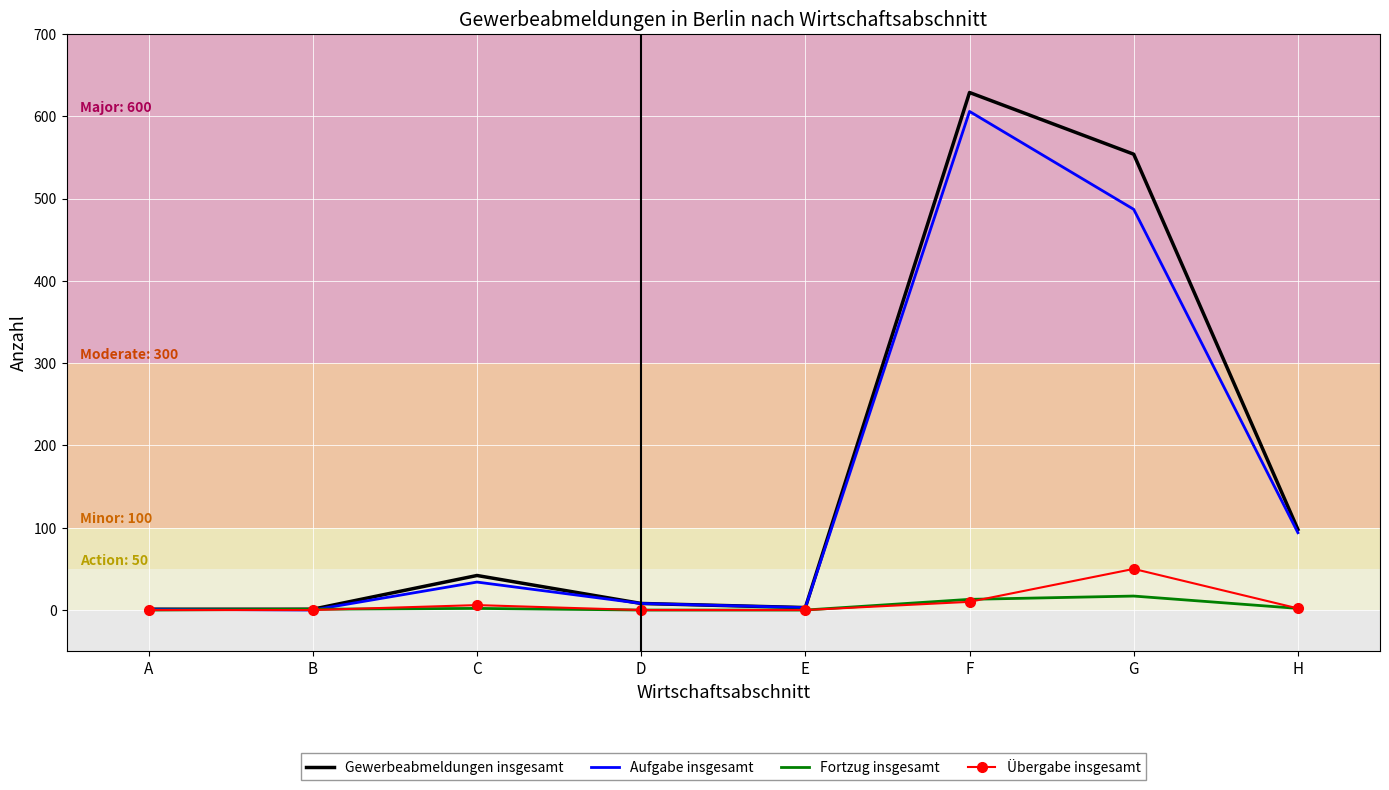

List the series in order of their peak value, highest first.

Gewerbeabmeldungen insgesamt, Aufgabe insgesamt, Übergabe insgesamt, Fortzug insgesamt